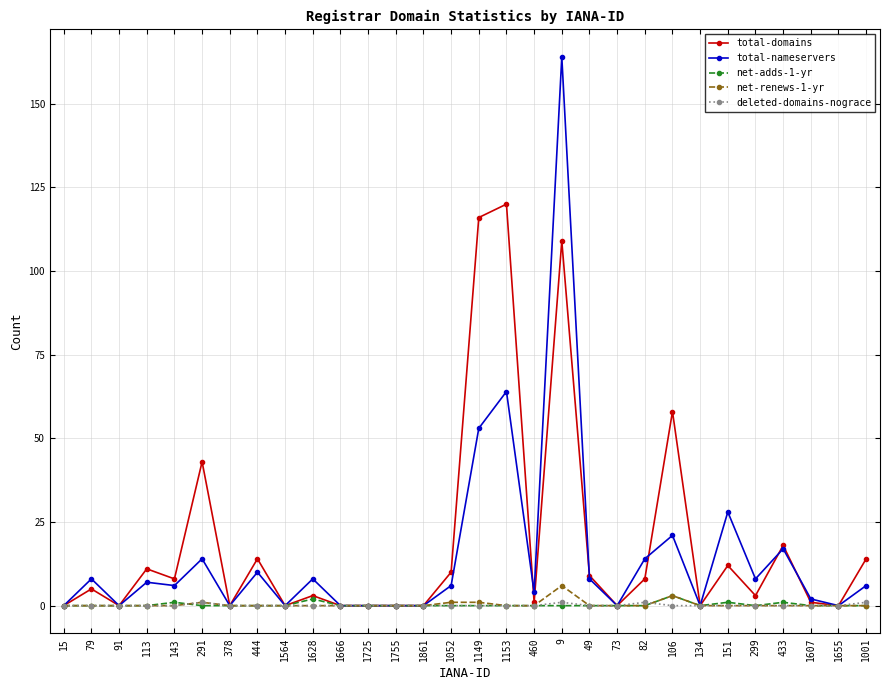

At which category is the sum across all series the highest?

9